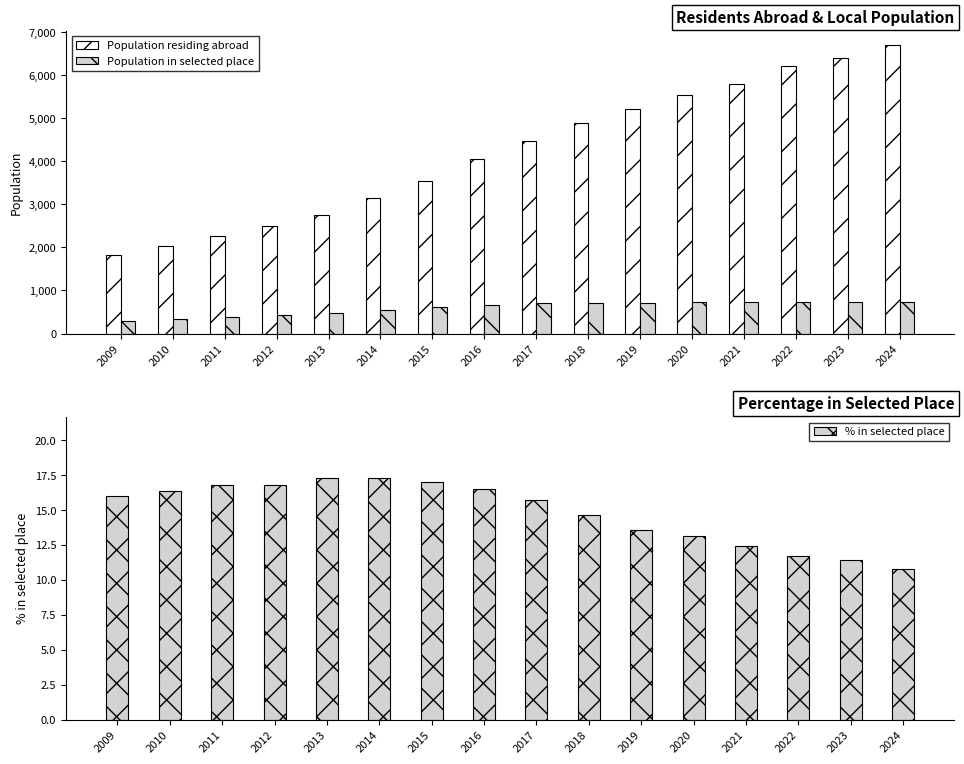

Reading left to right, list all the values displayed in this chart.

Population residing abroad: 2009=1825.0	2010=2028.0	2011=2270.0	2012=2502.0	2013=2743.0	2014=3144.0	2015=3550.0	2016=4048.0	2017=4475.0	2018=4882.0	2019=5204.0	2020=5540.0	2021=5794.0	2022=6208.0	2023=6397.0	2024=6693.0
Population in selected place: 2009=292.0	2010=332.0	2011=381.0	2012=420.0	2013=474.0	2014=545.0	2015=604.0	2016=668.0	2017=704.0	2018=716.0	2019=705.0	2020=728.0	2021=721.0	2022=729.0	2023=730.0	2024=723.0
% in selected place: 2009=16.0	2010=16.4	2011=16.8	2012=16.8	2013=17.3	2014=17.3	2015=17.0	2016=16.5	2017=15.7	2018=14.7	2019=13.6	2020=13.1	2021=12.4	2022=11.7	2023=11.4	2024=10.8